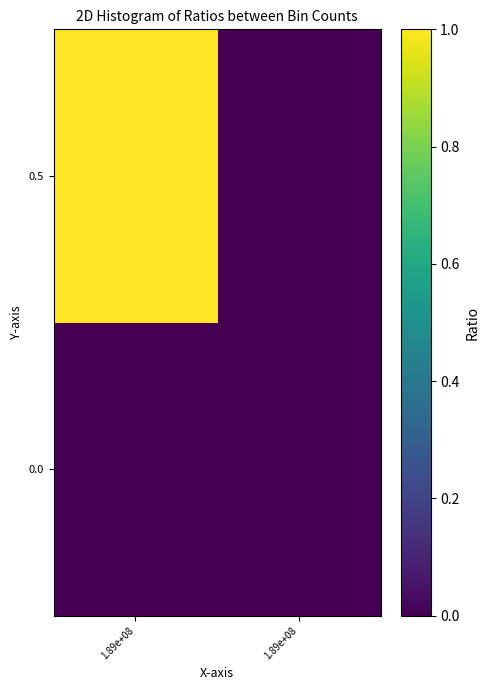

At which category does the chart reach its minimum across all series?

1.89e+08